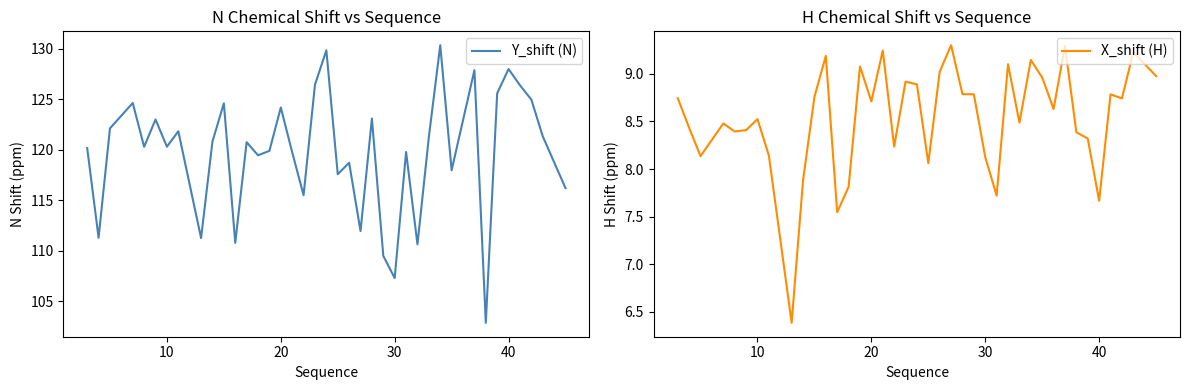

How many categories are shown in the chart?

40